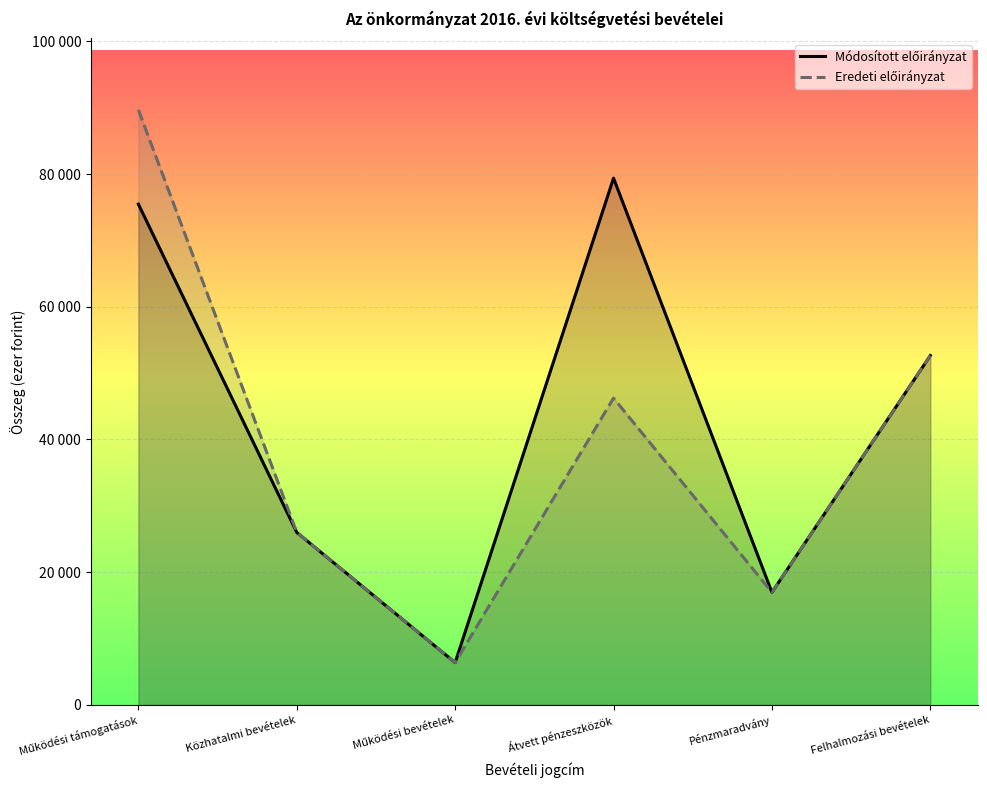

True or false: Módosított előirányzat has a value of 52644 at Felhalmozási bevételek.

True